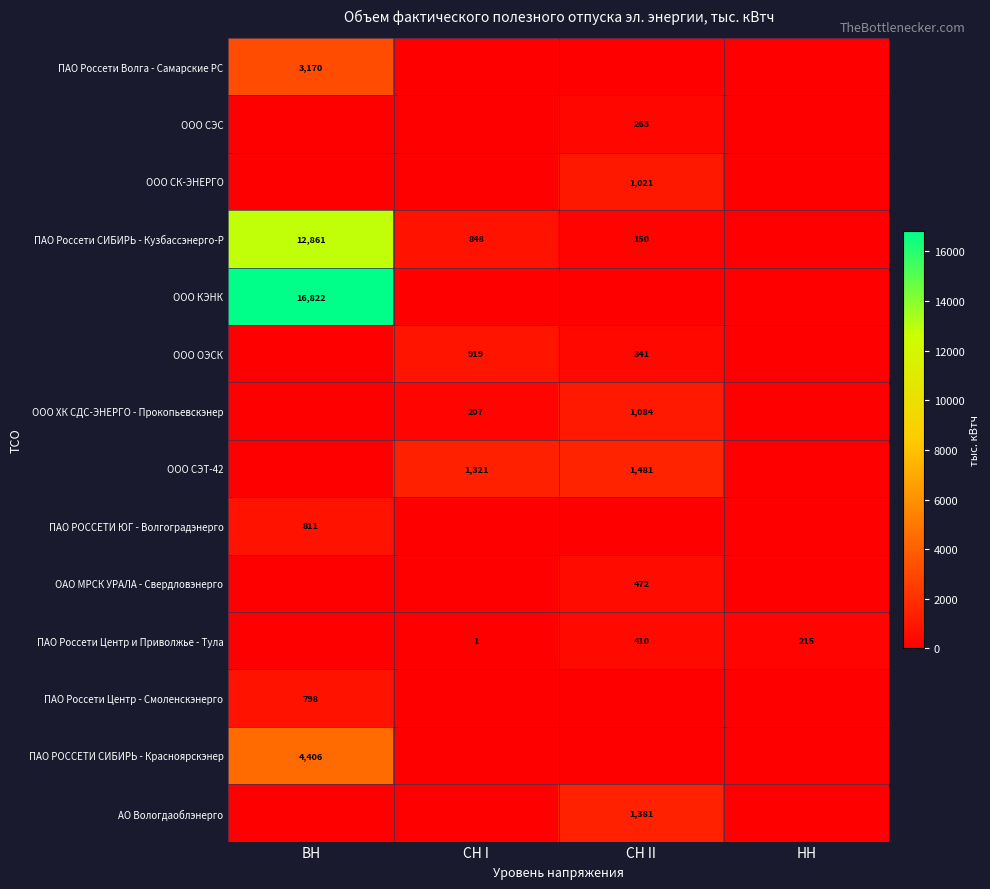

The ООО КЭНК series shows 26112 at ВН. True or false?

False